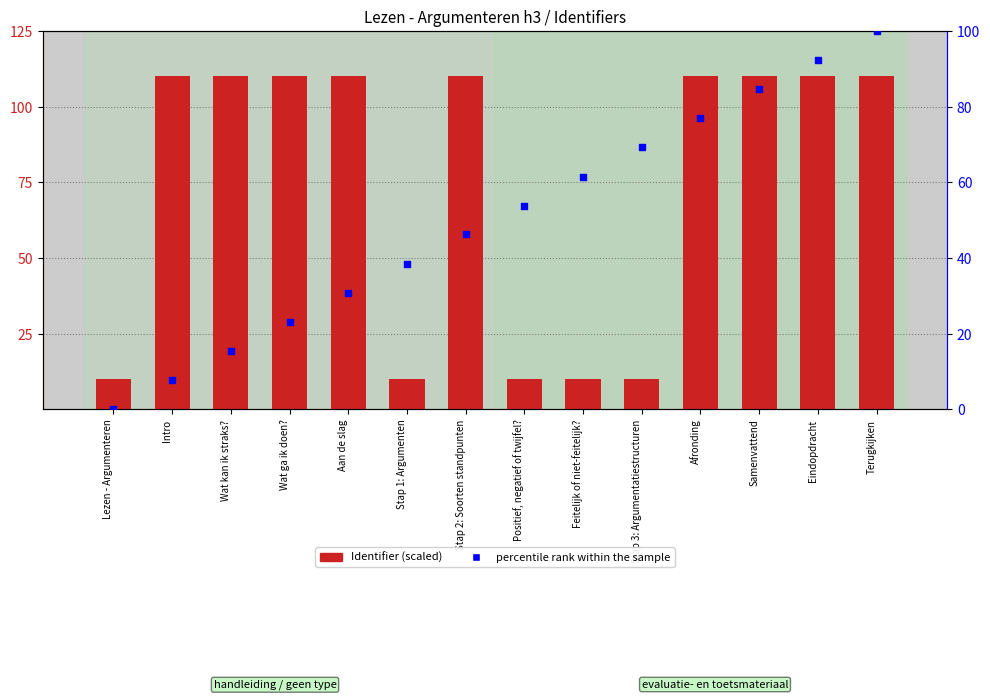

Which series contains the lowest Y value?

percentile rank within the sample